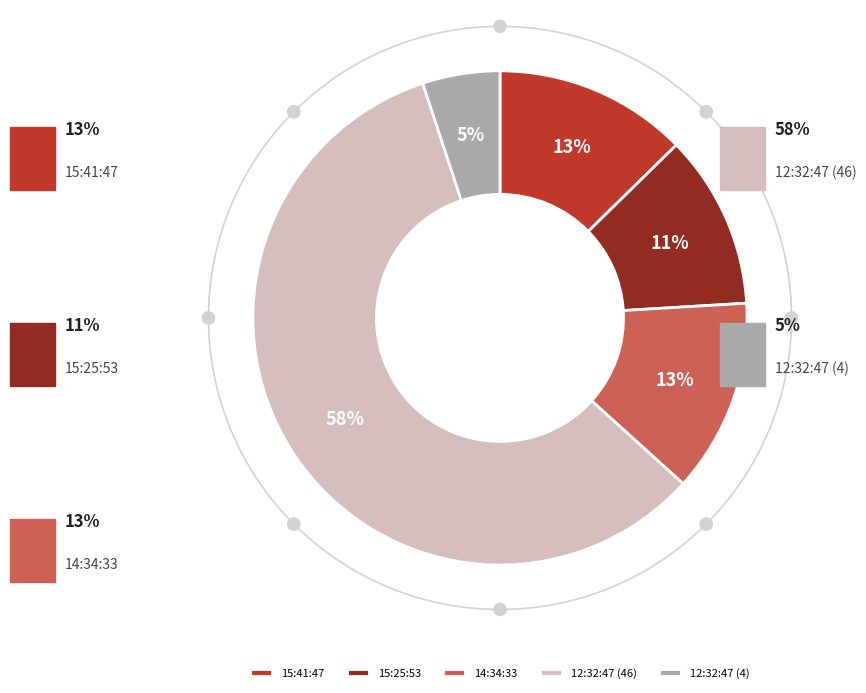

How many slices are in this pie chart?

5